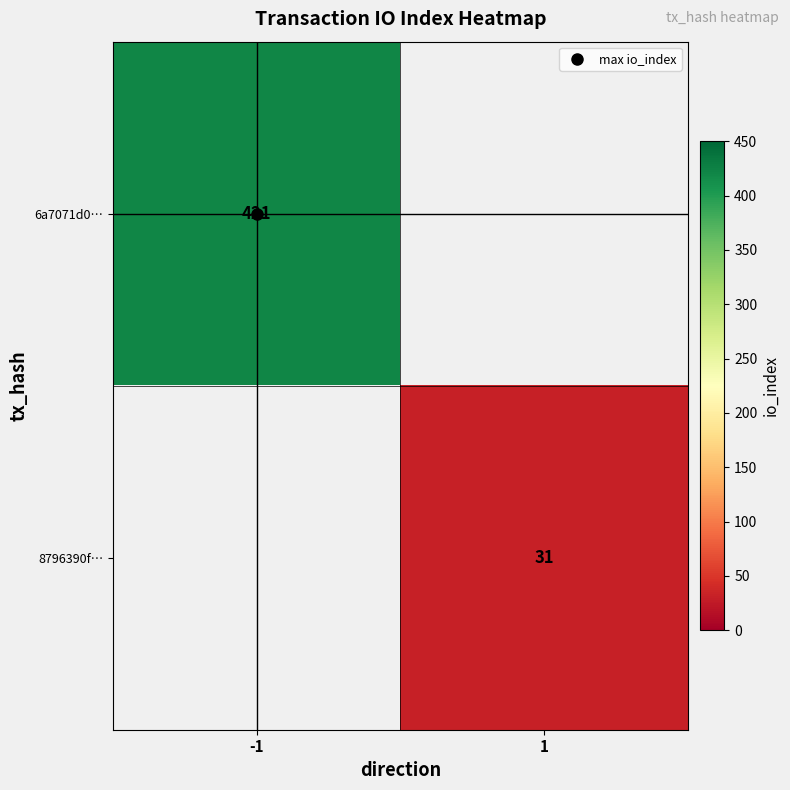

Which category has the highest value across all series?

-1